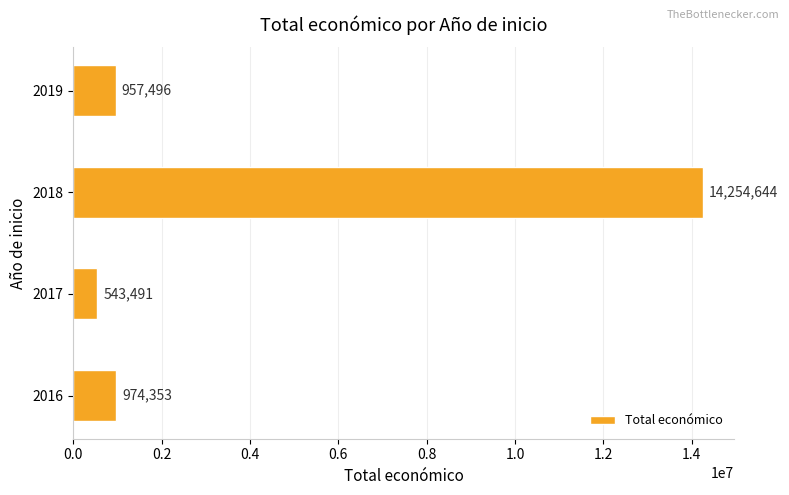

List the labels in order of value, largest first.

2018, 2016, 2019, 2017